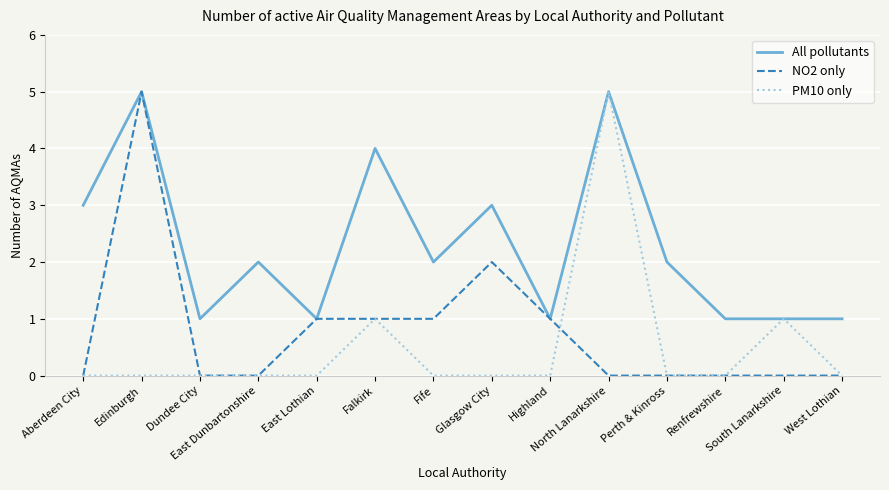

What is the greatest value displayed?

5